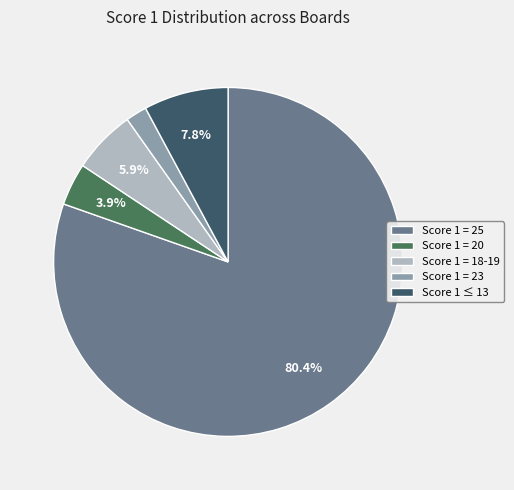

To the nearest percent, what percentage of the pie is Score 1 = 18-19?

6%